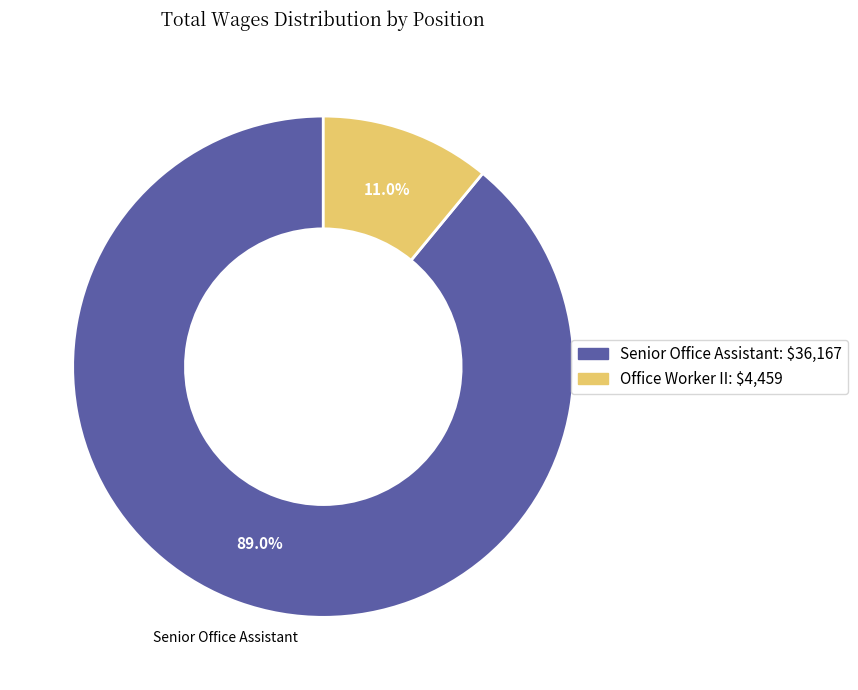

Is there any slice that represents more than half of the pie?

Yes